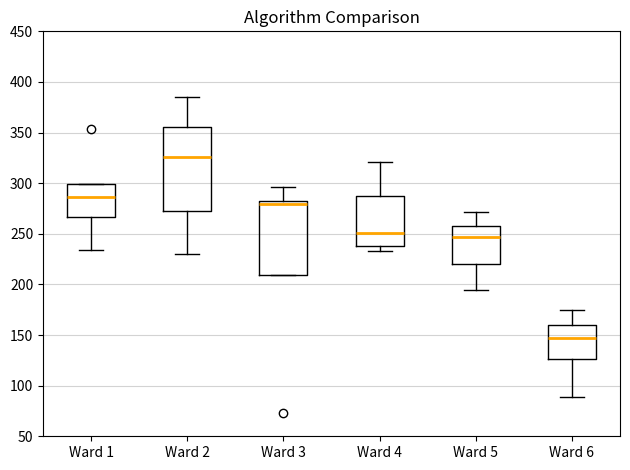

Reading left to right, read every box against the y-axis: the position of its median line, the range the box covers, and the ends of its whiskers. The values are not printed on the chart, so give them approximately, as read against the axis.

Ward 1: median 285, box 265 to 300, whiskers 235 to 300
Ward 2: median 325, box 275 to 355, whiskers 230 to 385
Ward 3: median 280 (just below the box's upper edge), box 210 to 280, whiskers 210 to 295
Ward 4: median 250, box 240 to 290, whiskers 235 to 320
Ward 5: median 245, box 220 to 260, whiskers 195 to 270
Ward 6: median 145, box 125 to 160, whiskers 90 to 175